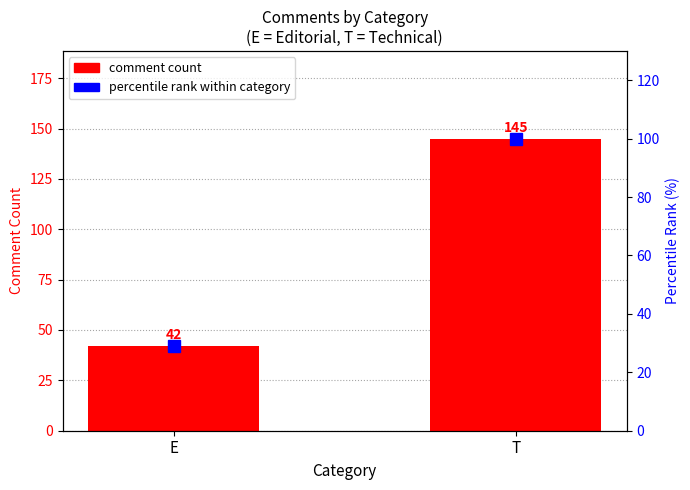

Is the value of comment count at E greater than the value of percentile rank within category at T?

No